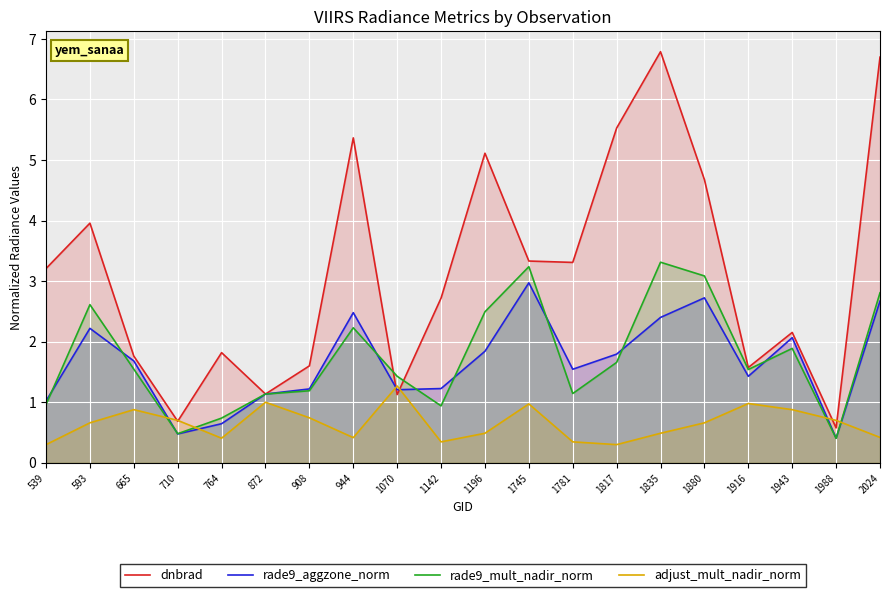

Is it true that rade9_mult_nadir_norm equals 3.2 at 1745?

True